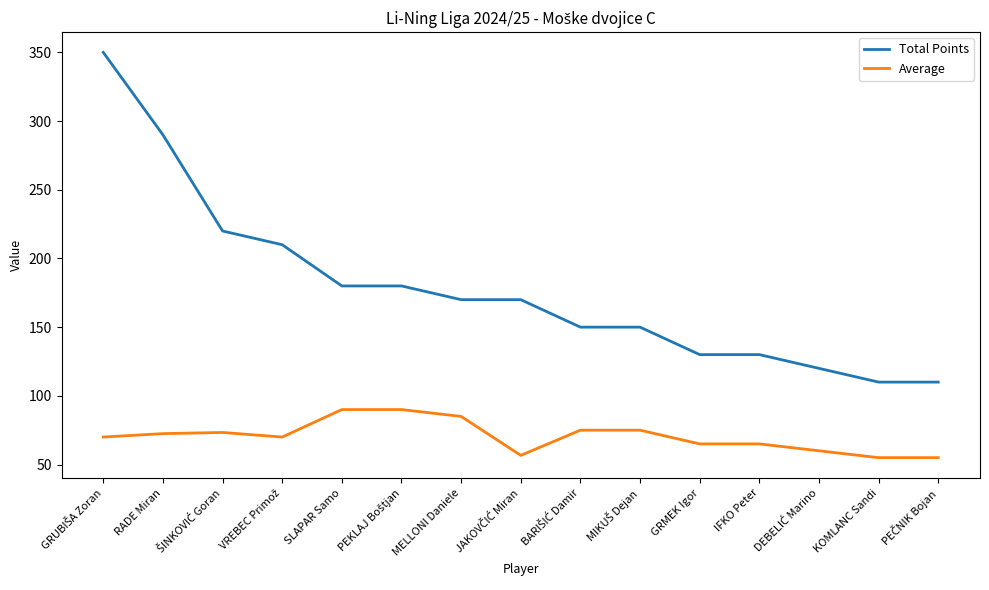

What is the minimum value for Total Points?

110.0